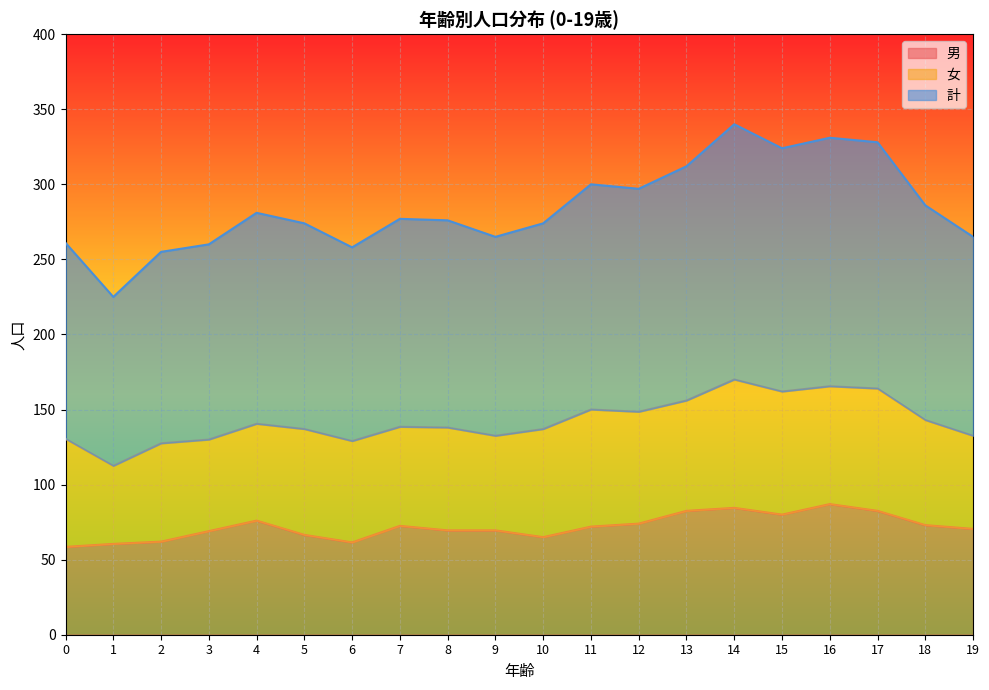

The 男 series shows 69.0 at 3. True or false?

True